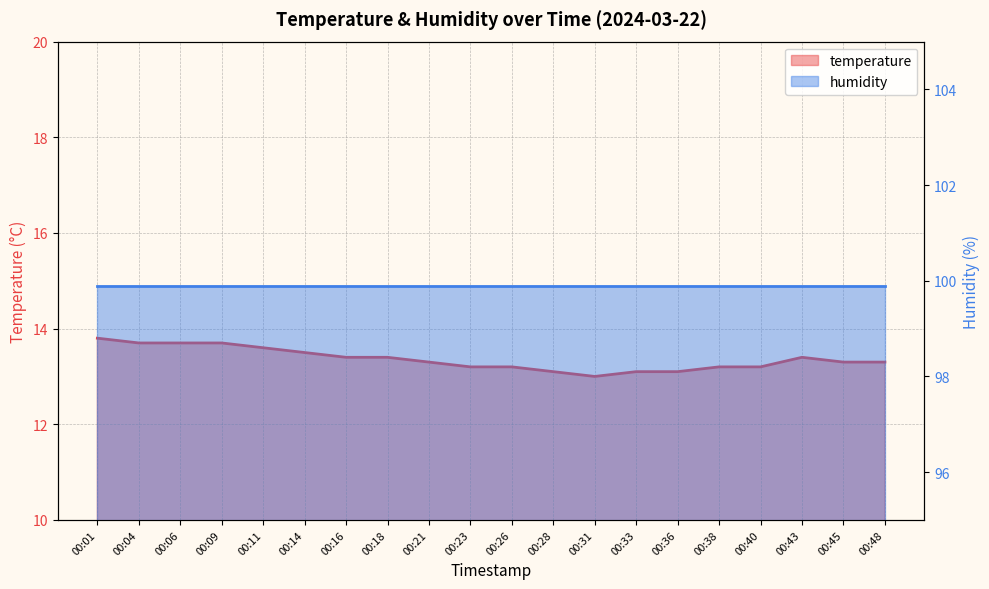

At which category does the chart reach its minimum across all series?

00:31